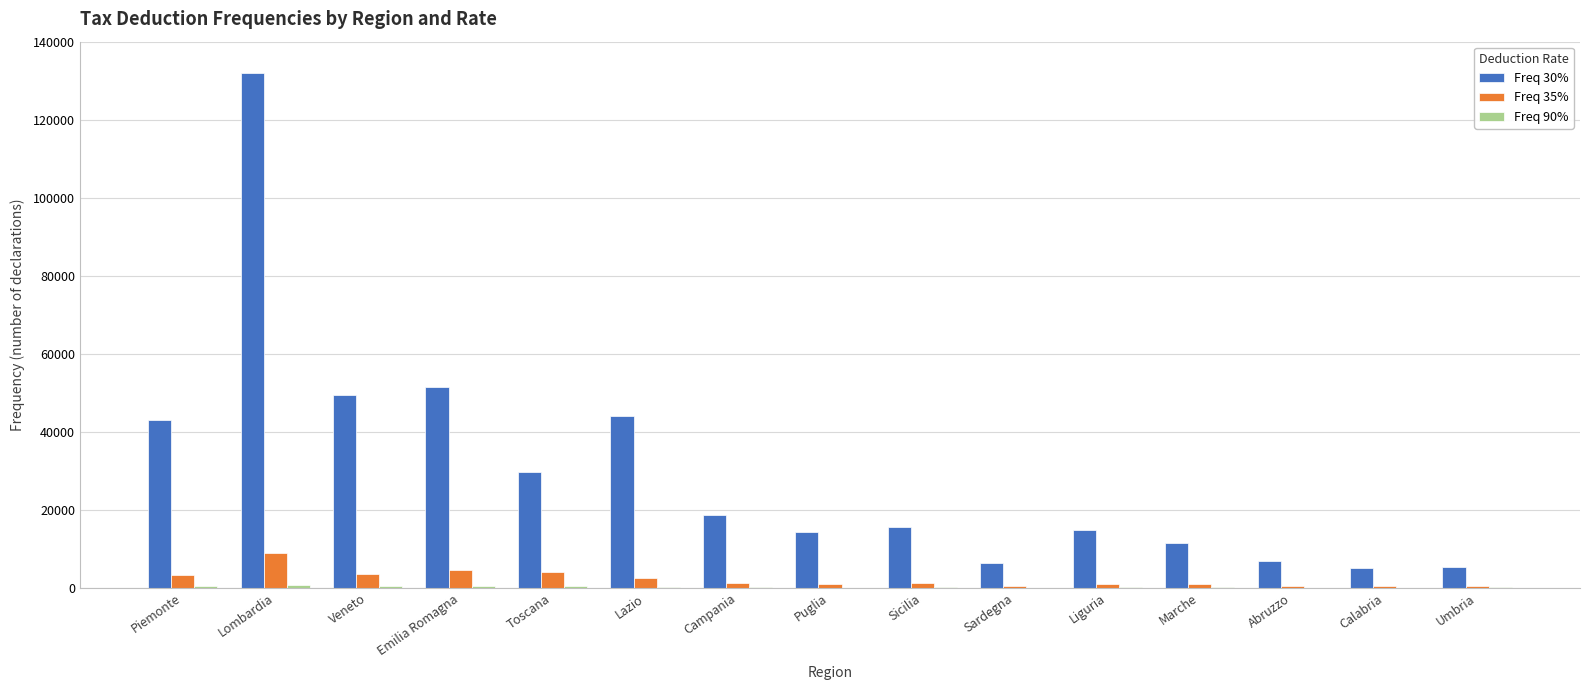

The value of Freq 30% at Lazio is 10474. True or false?

False